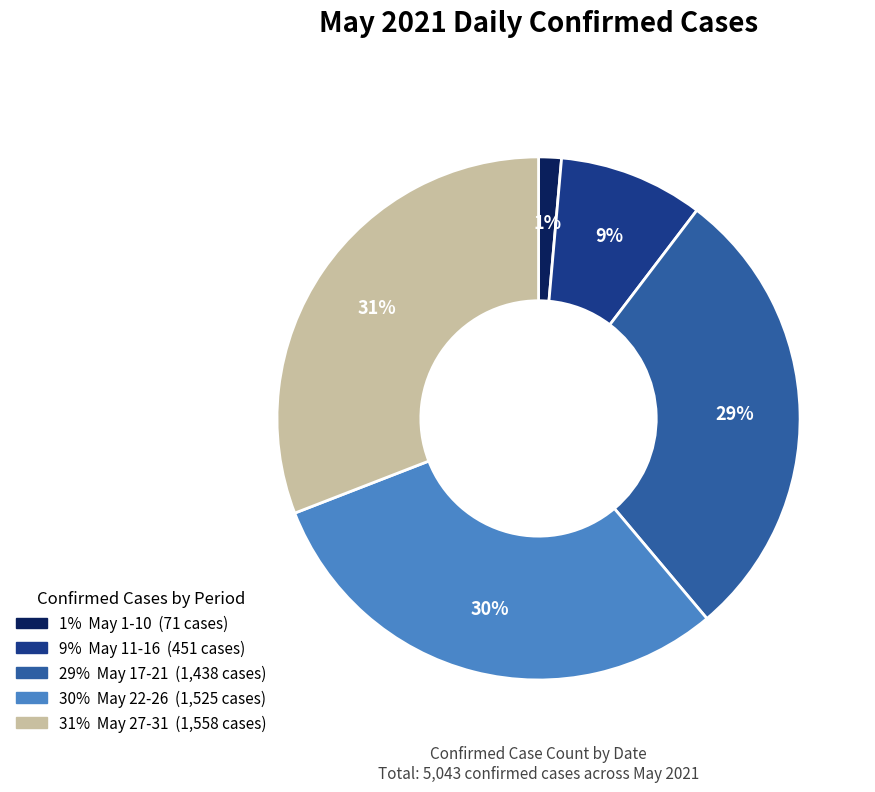

To the nearest percent, what is the average slice percentage?

20%